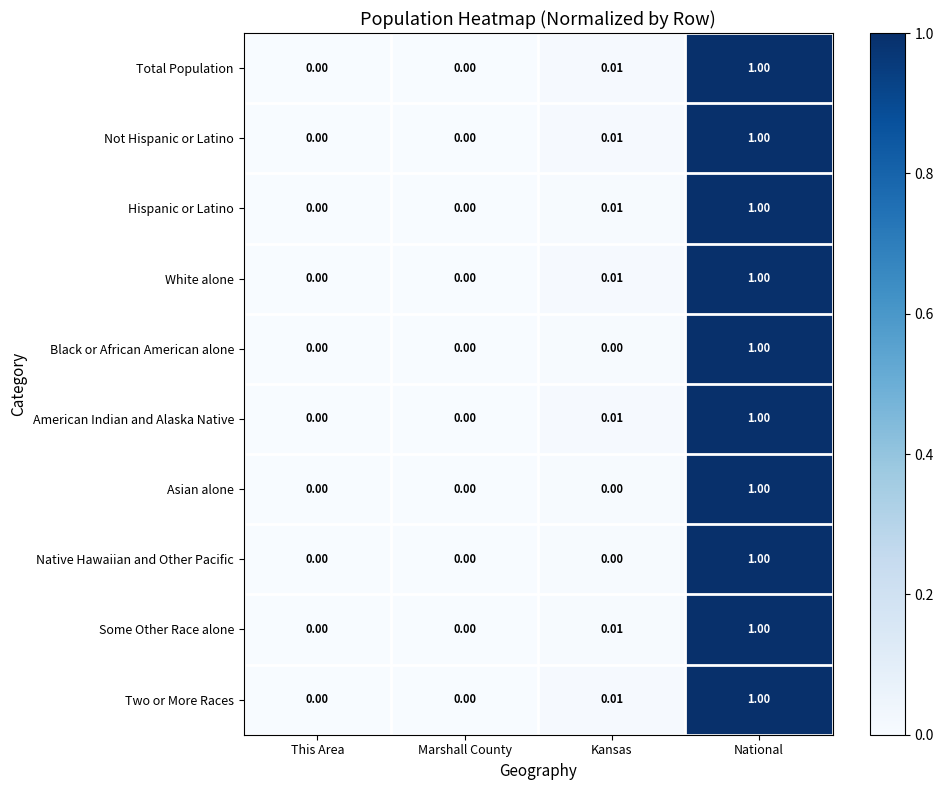

At which category is the sum across all series the highest?

National